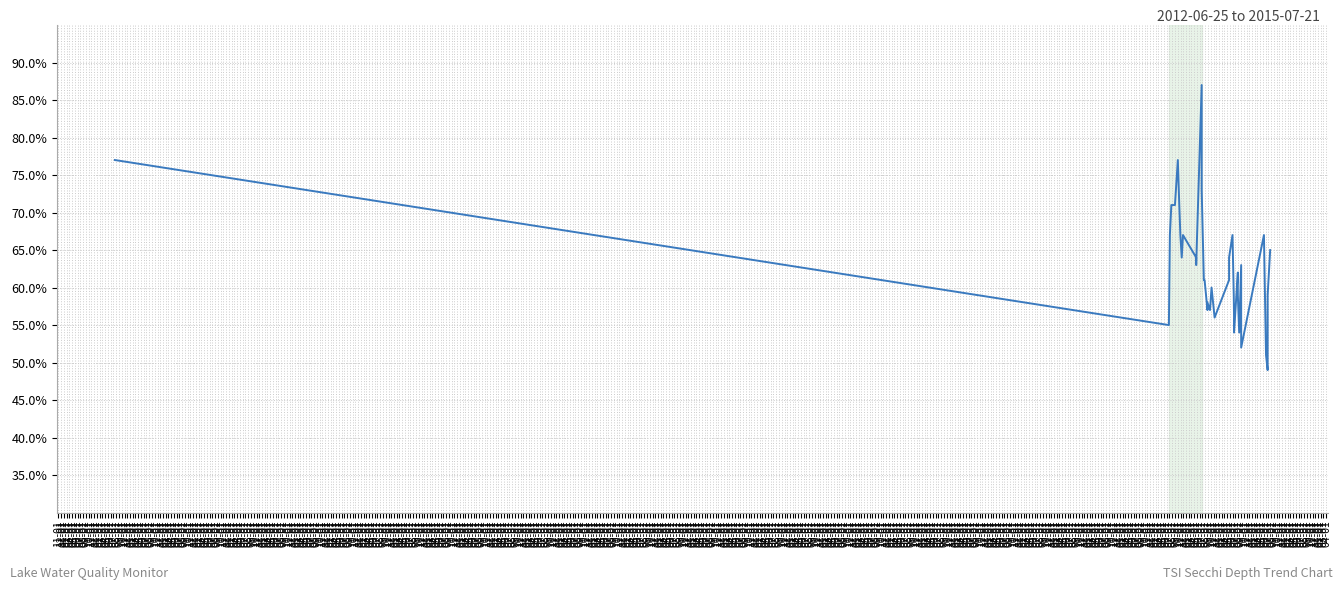

How many lines are shown in the chart?

1